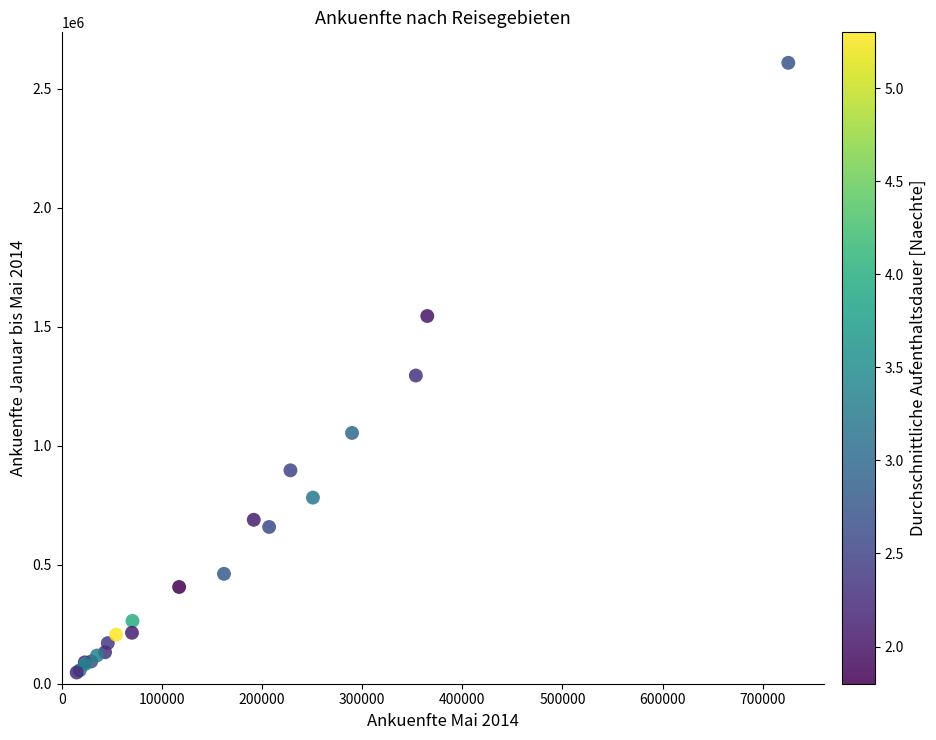

What Y value in the scatter plot is closest to 1327829?

1294734